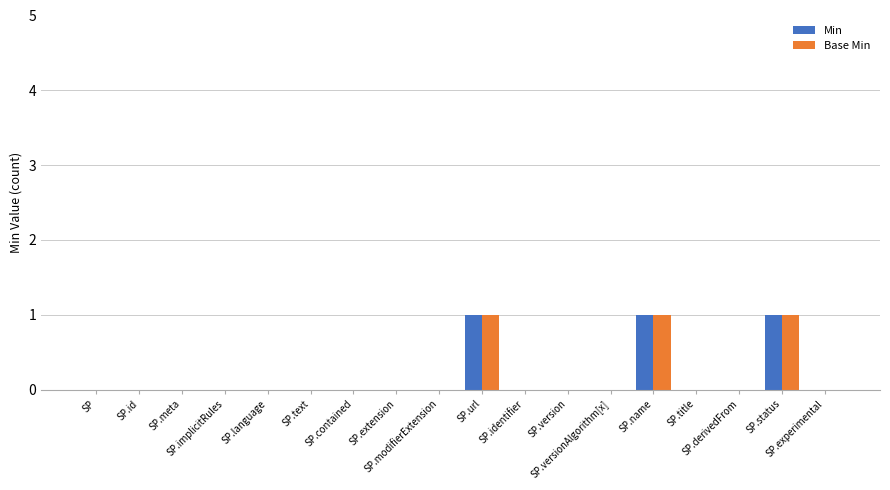

Reading left to right, list all the values displayed in this chart.

Min: SP=0	SP.id=0	SP.meta=0	SP.implicitRules=0	SP.language=0	SP.text=0	SP.contained=0	SP.extension=0	SP.modifierExtension=0	SP.url=1	SP.identifier=0	SP.version=0	SP.versionAlgorithm[x]=0	SP.name=1	SP.title=0	SP.derivedFrom=0	SP.status=1	SP.experimental=0
Base Min: SP=0	SP.id=0	SP.meta=0	SP.implicitRules=0	SP.language=0	SP.text=0	SP.contained=0	SP.extension=0	SP.modifierExtension=0	SP.url=1	SP.identifier=0	SP.version=0	SP.versionAlgorithm[x]=0	SP.name=1	SP.title=0	SP.derivedFrom=0	SP.status=1	SP.experimental=0